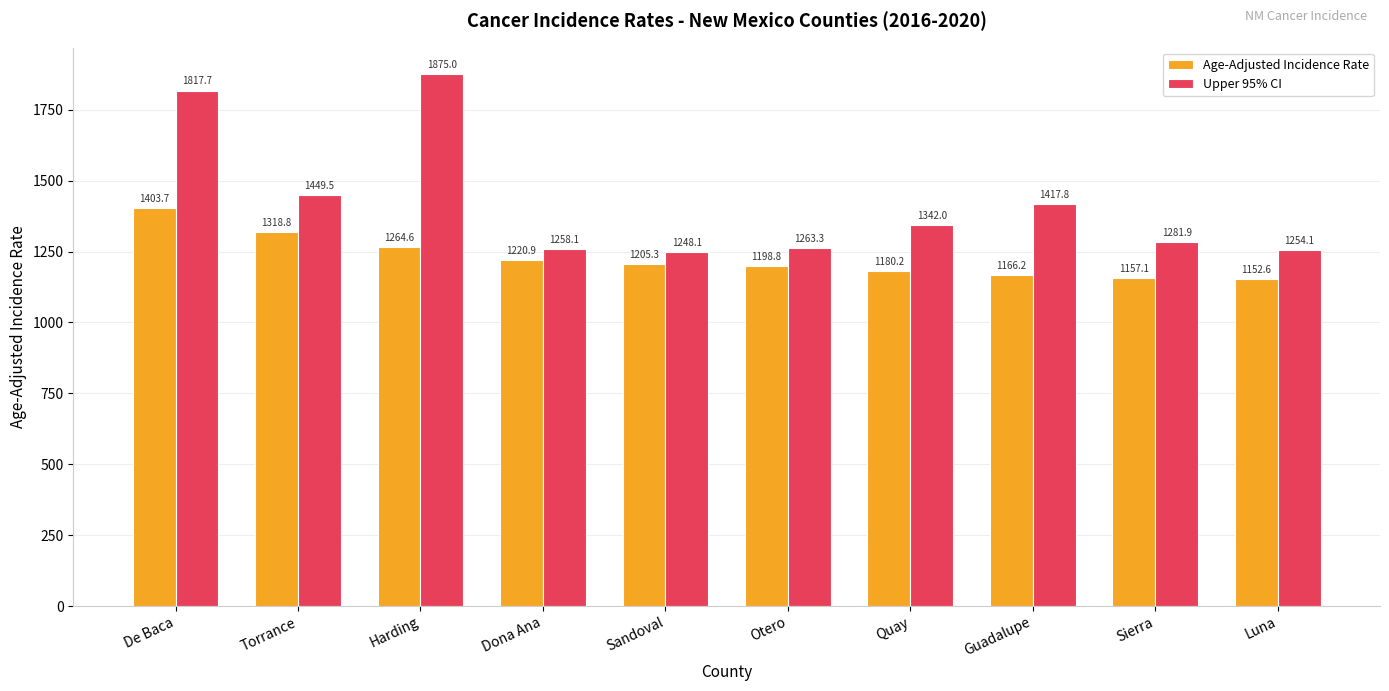

List the series in order of their peak value, highest first.

Upper 95% CI, Age-Adjusted Incidence Rate